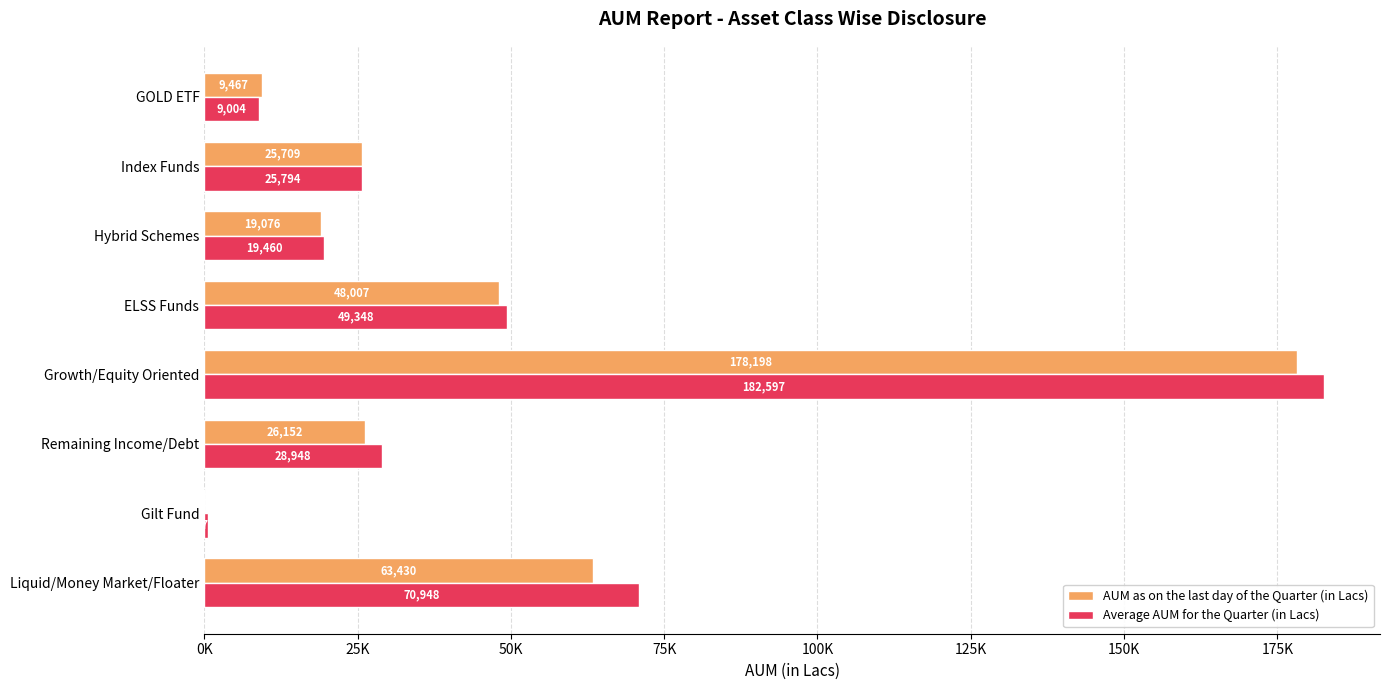

At which category is the sum across all series the highest?

Growth/Equity Oriented